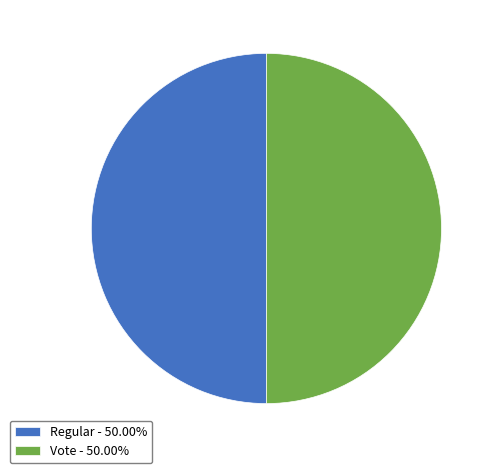

Approximately how many times larger is the value at Regular compared to Vote?

1.0